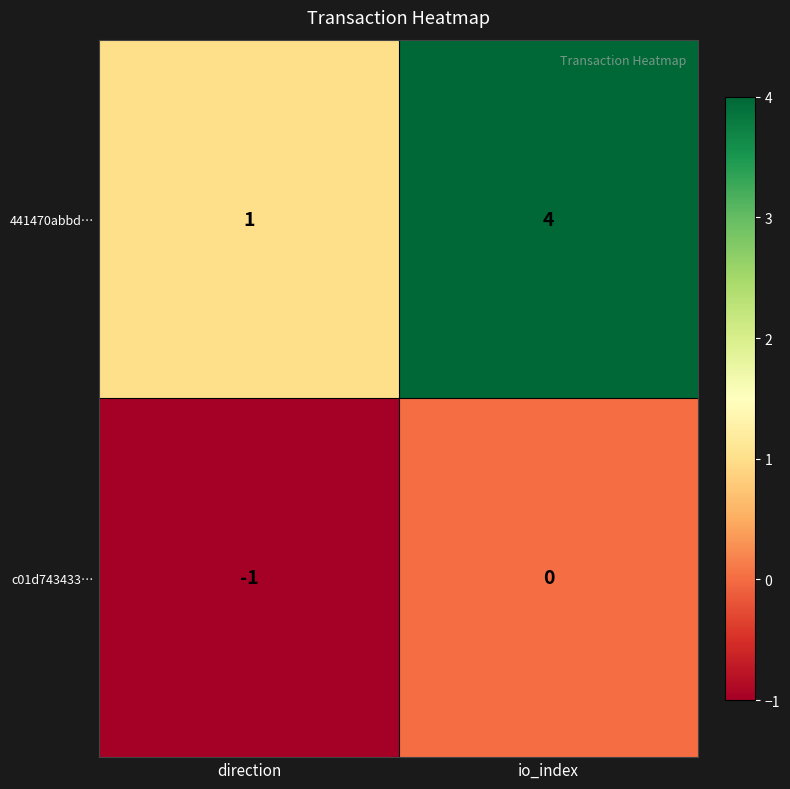

List the labels in order of 441470abbd… value, largest first.

io_index, direction